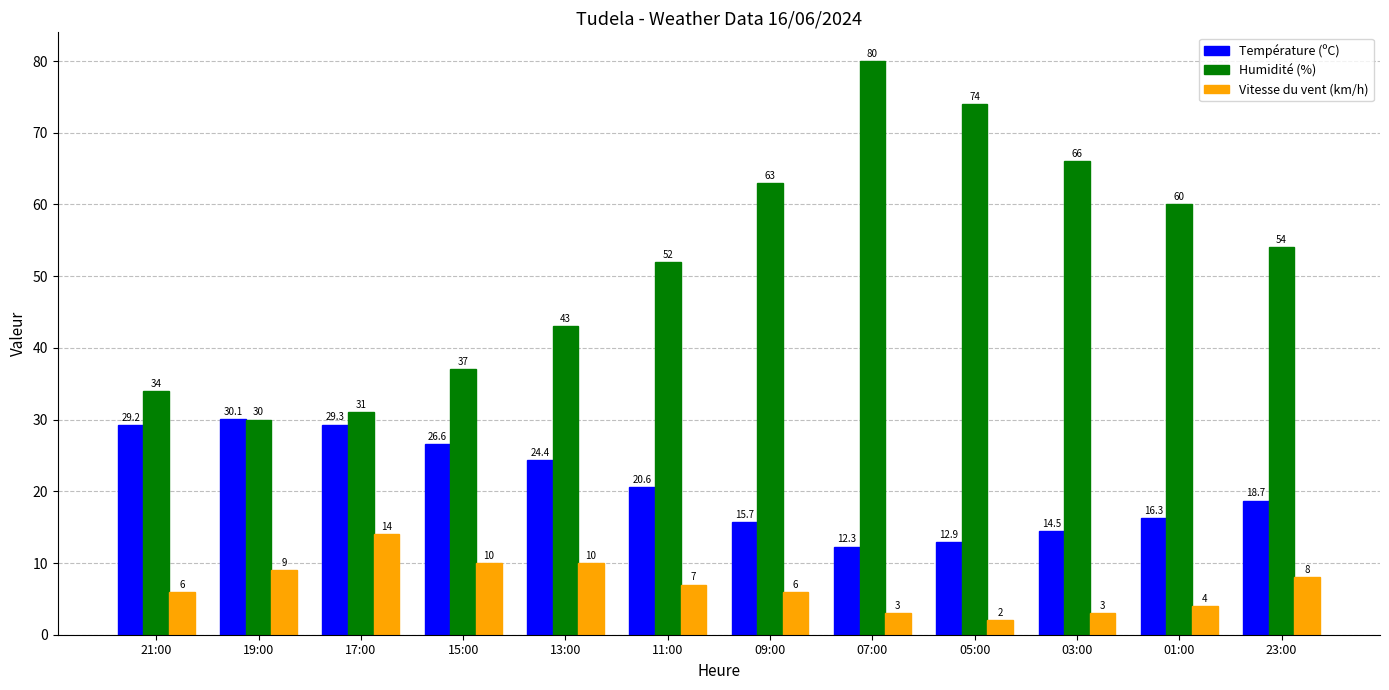

The Température (ºC) series shows 14.5 at 03:00. True or false?

True